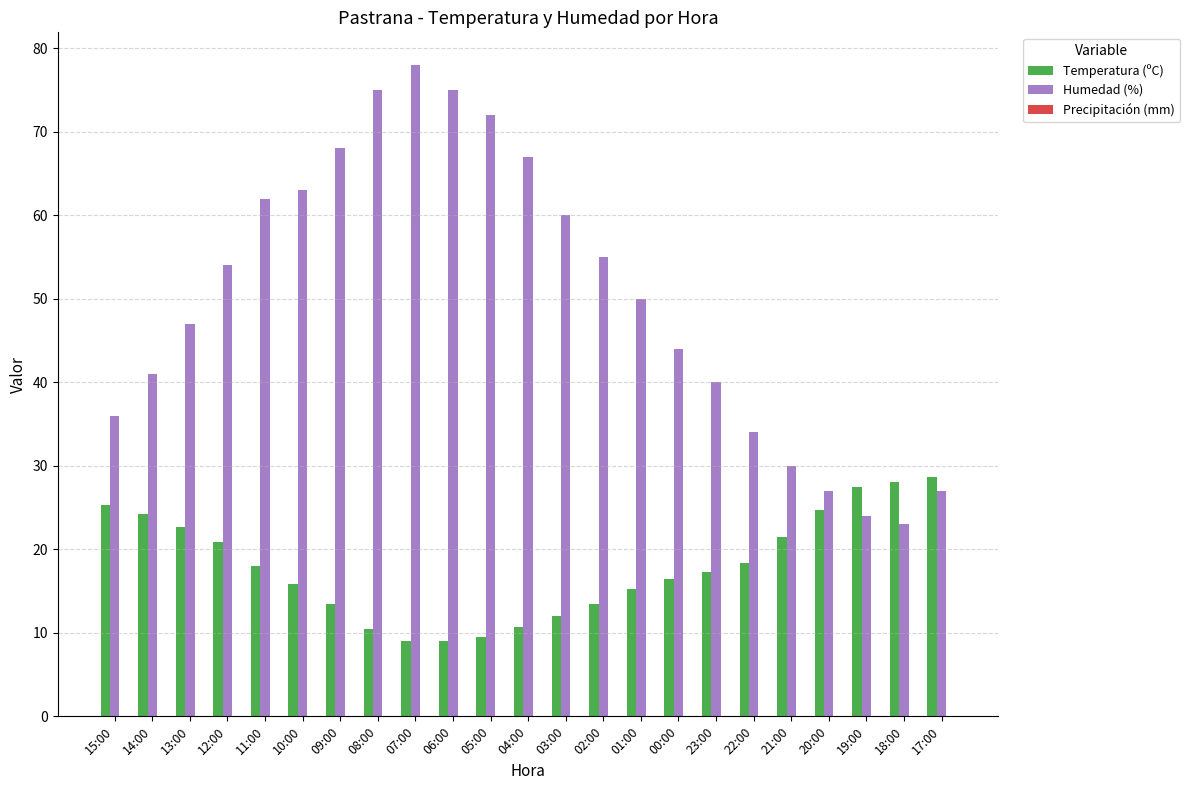

What is the label of the 22nd bar from the right?

14:00